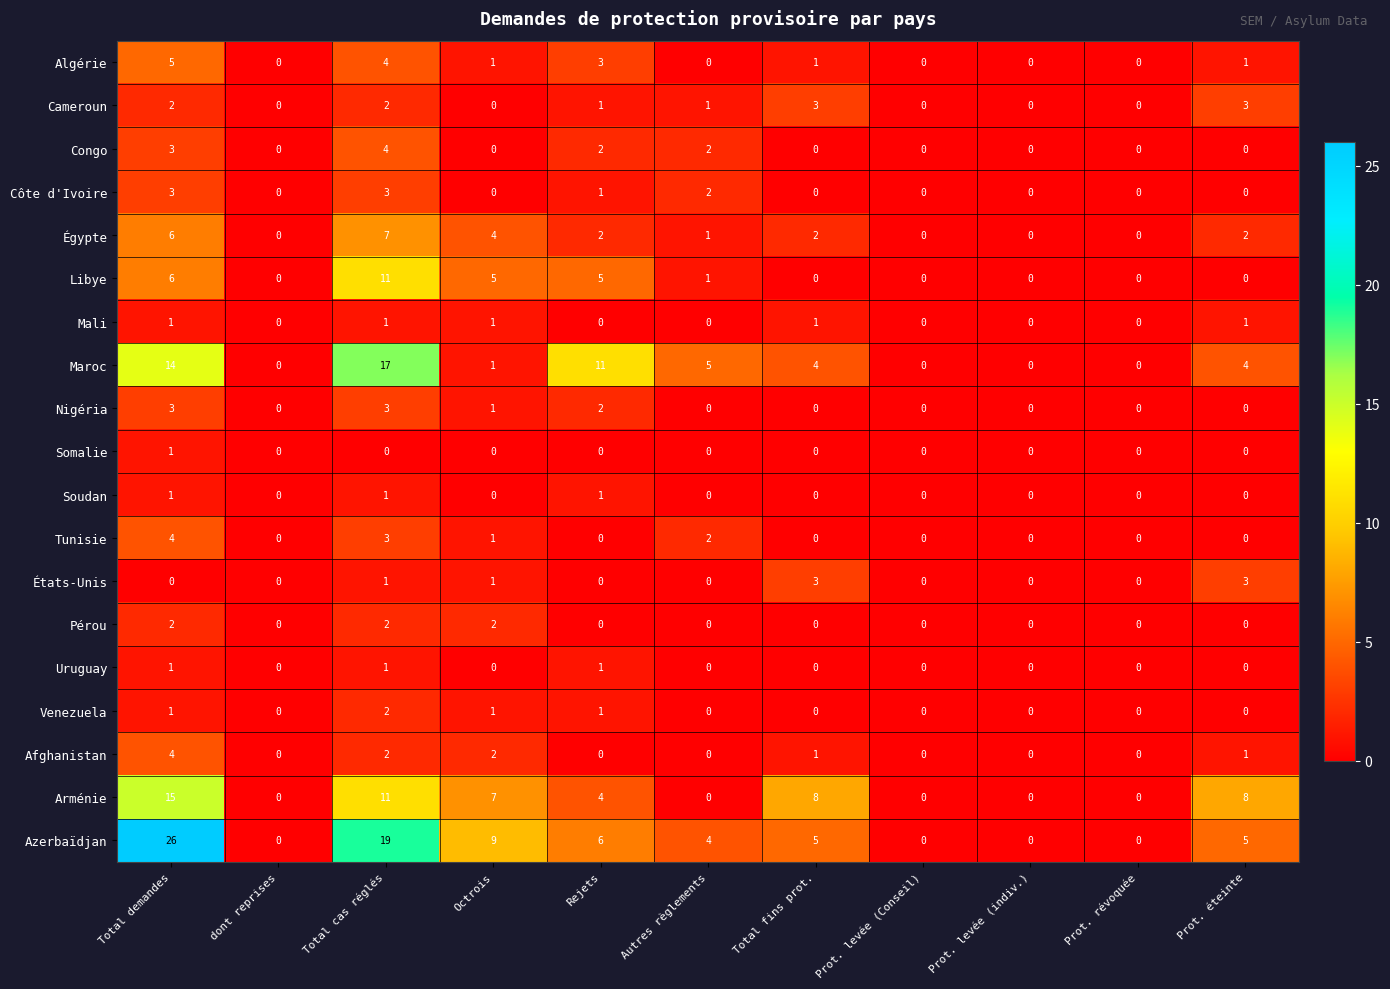

How many values in États-Unis are above zero?

4